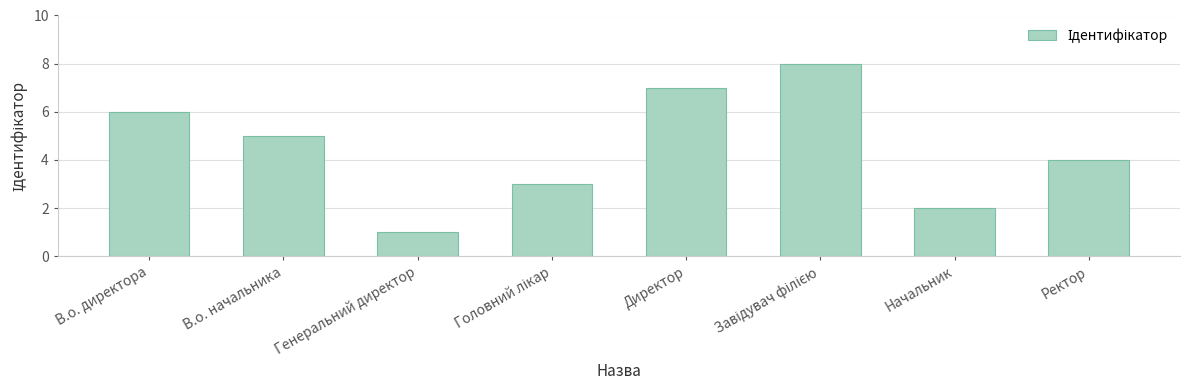

Which has a higher value, Генеральний директор or Директор?

Директор